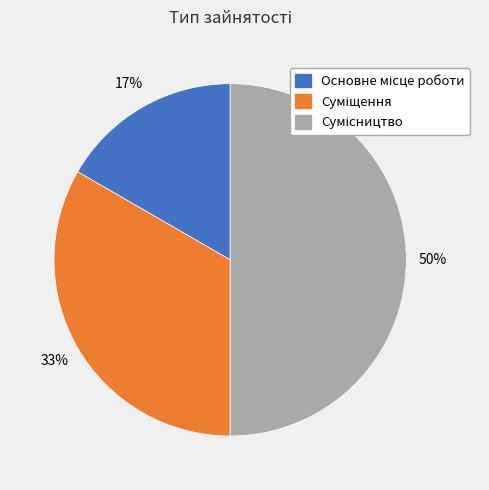

To the nearest percent, what is the average slice percentage?

33%